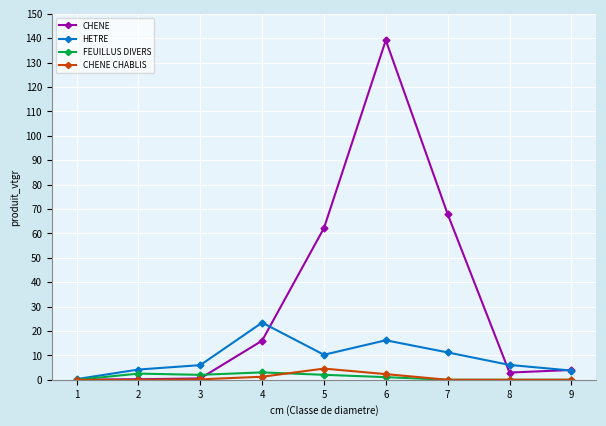

True or false: CHENE has a value of 16.0 at 4.

True